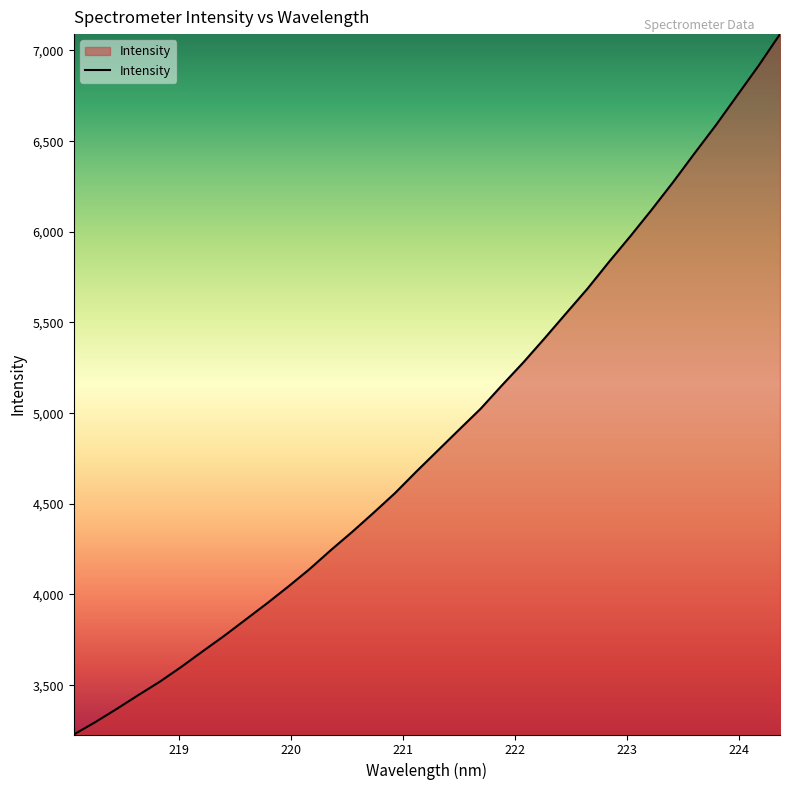

What is the smallest value displayed?

3227.9